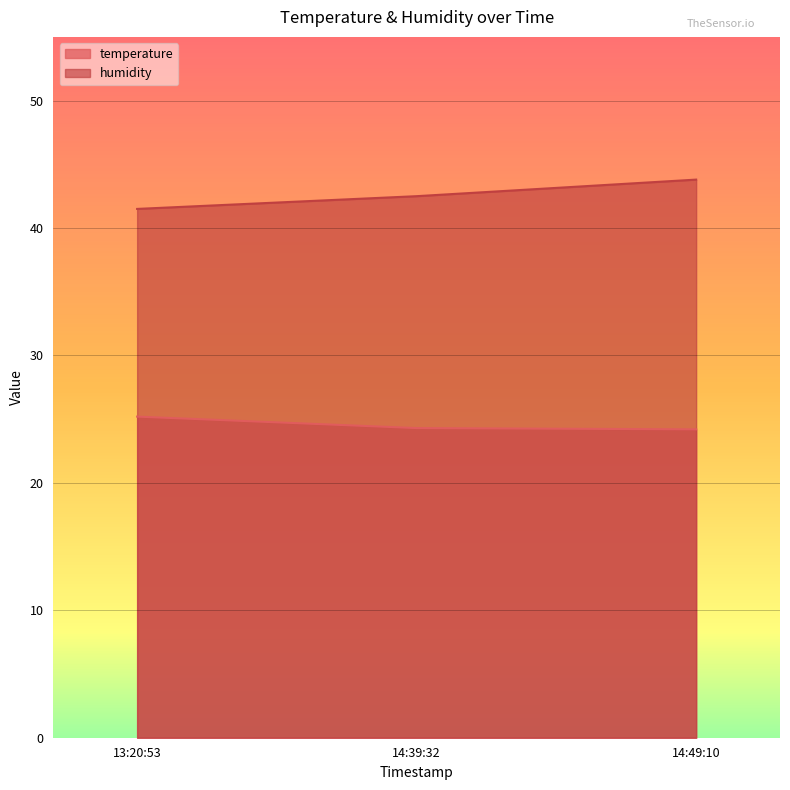

How many lines are shown in the chart?

2